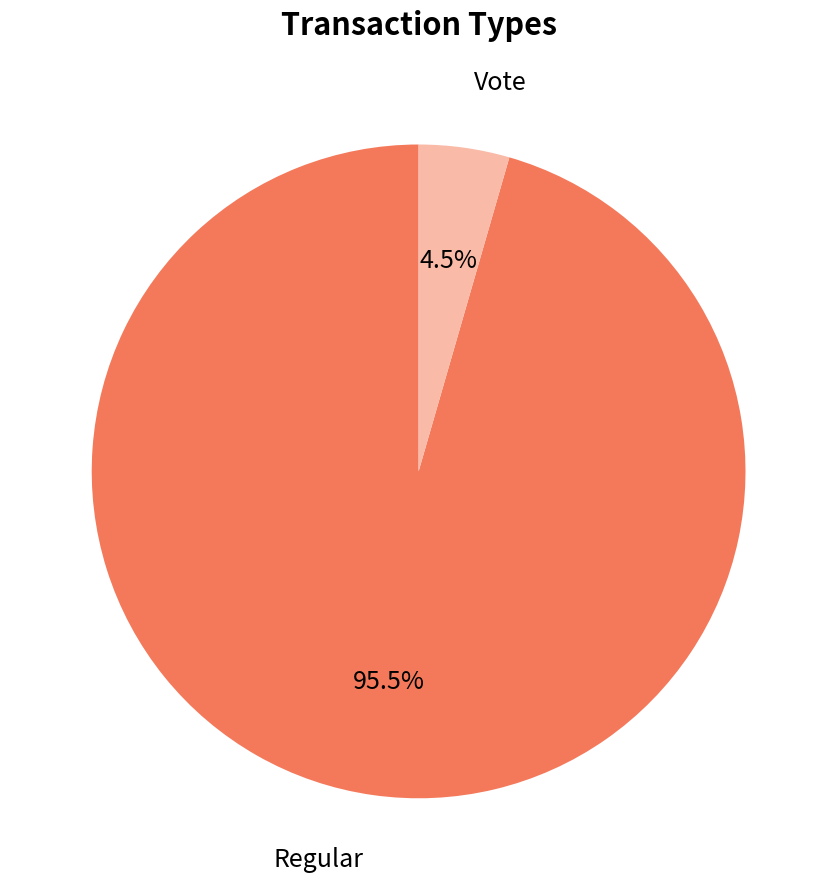

Which category accounts for the majority?

Regular